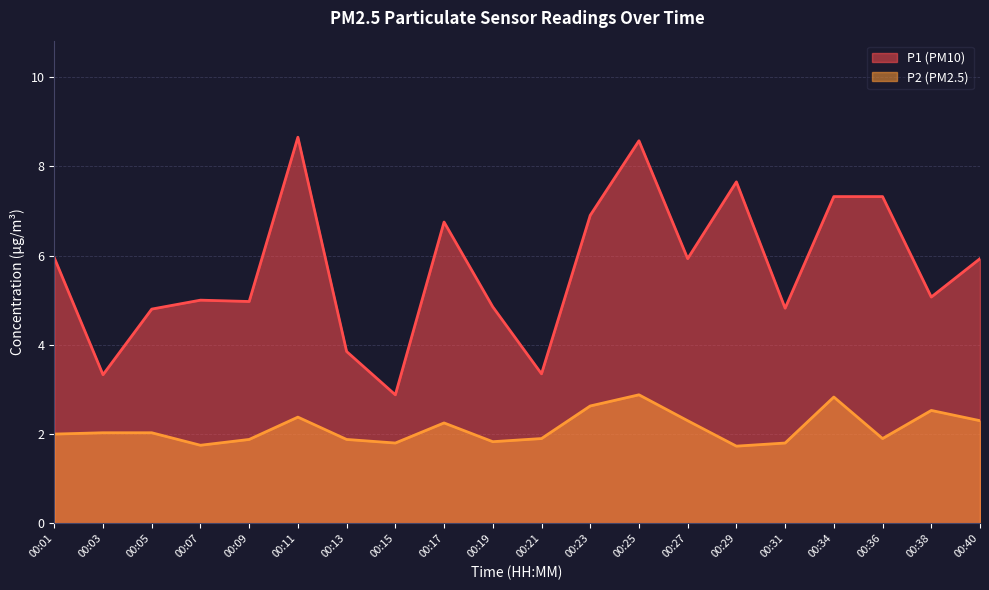

True or false: P2 and P1 intersect in this chart.

False